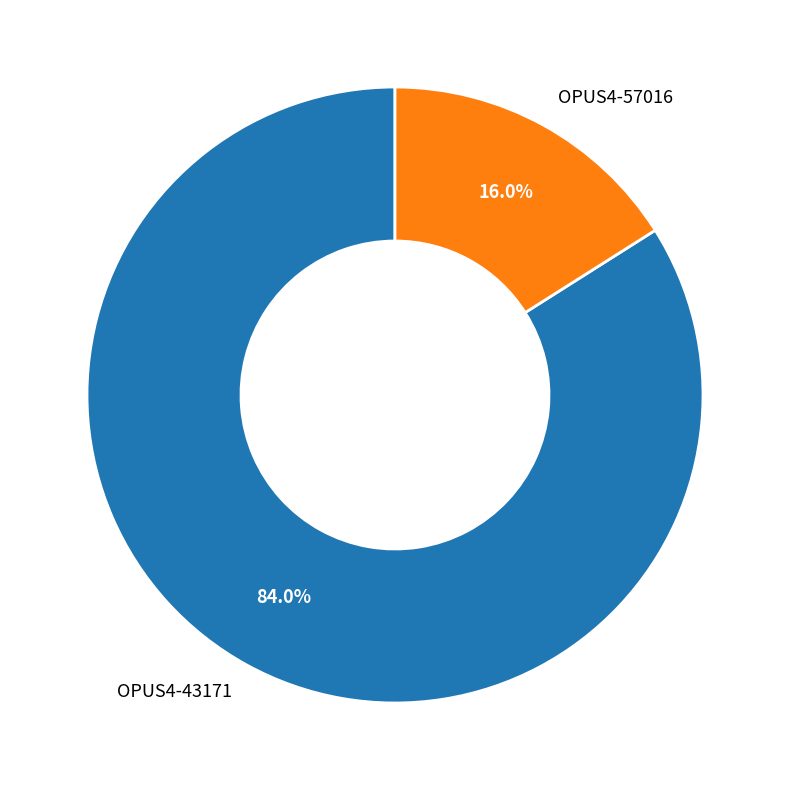

What portion of the pie excludes OPUS4-57016?

84.0%